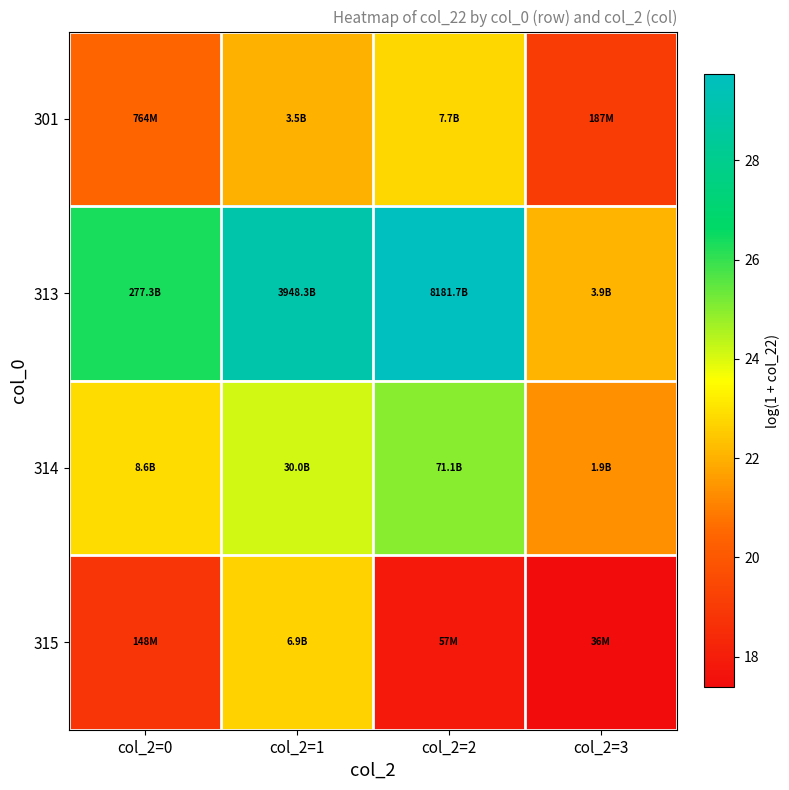

At how many categories does at least one series exceed 18?

4